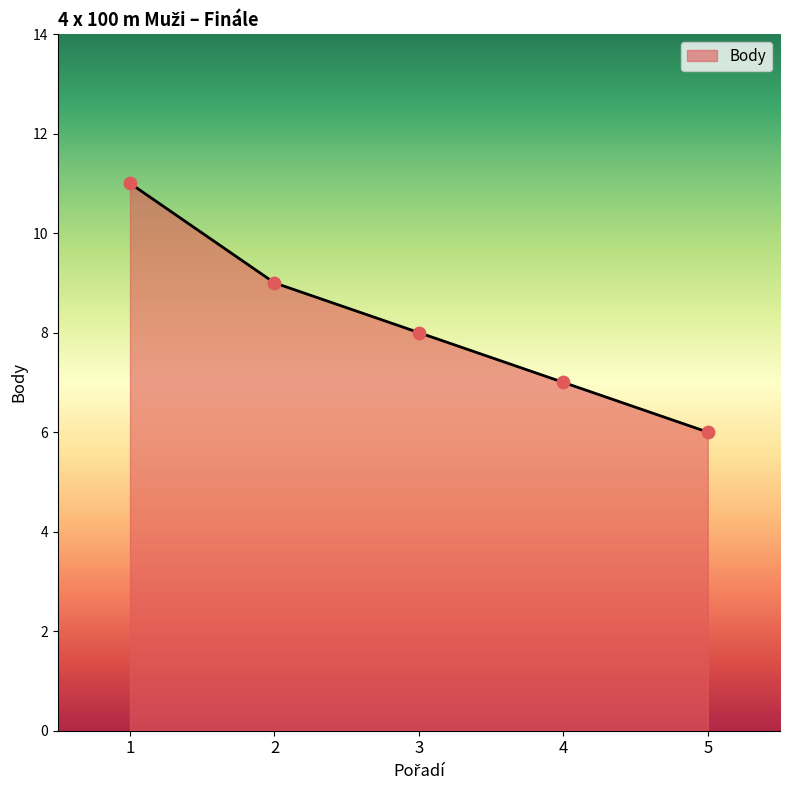

What is the ratio of the value at 4 to the value at 3?

0.9